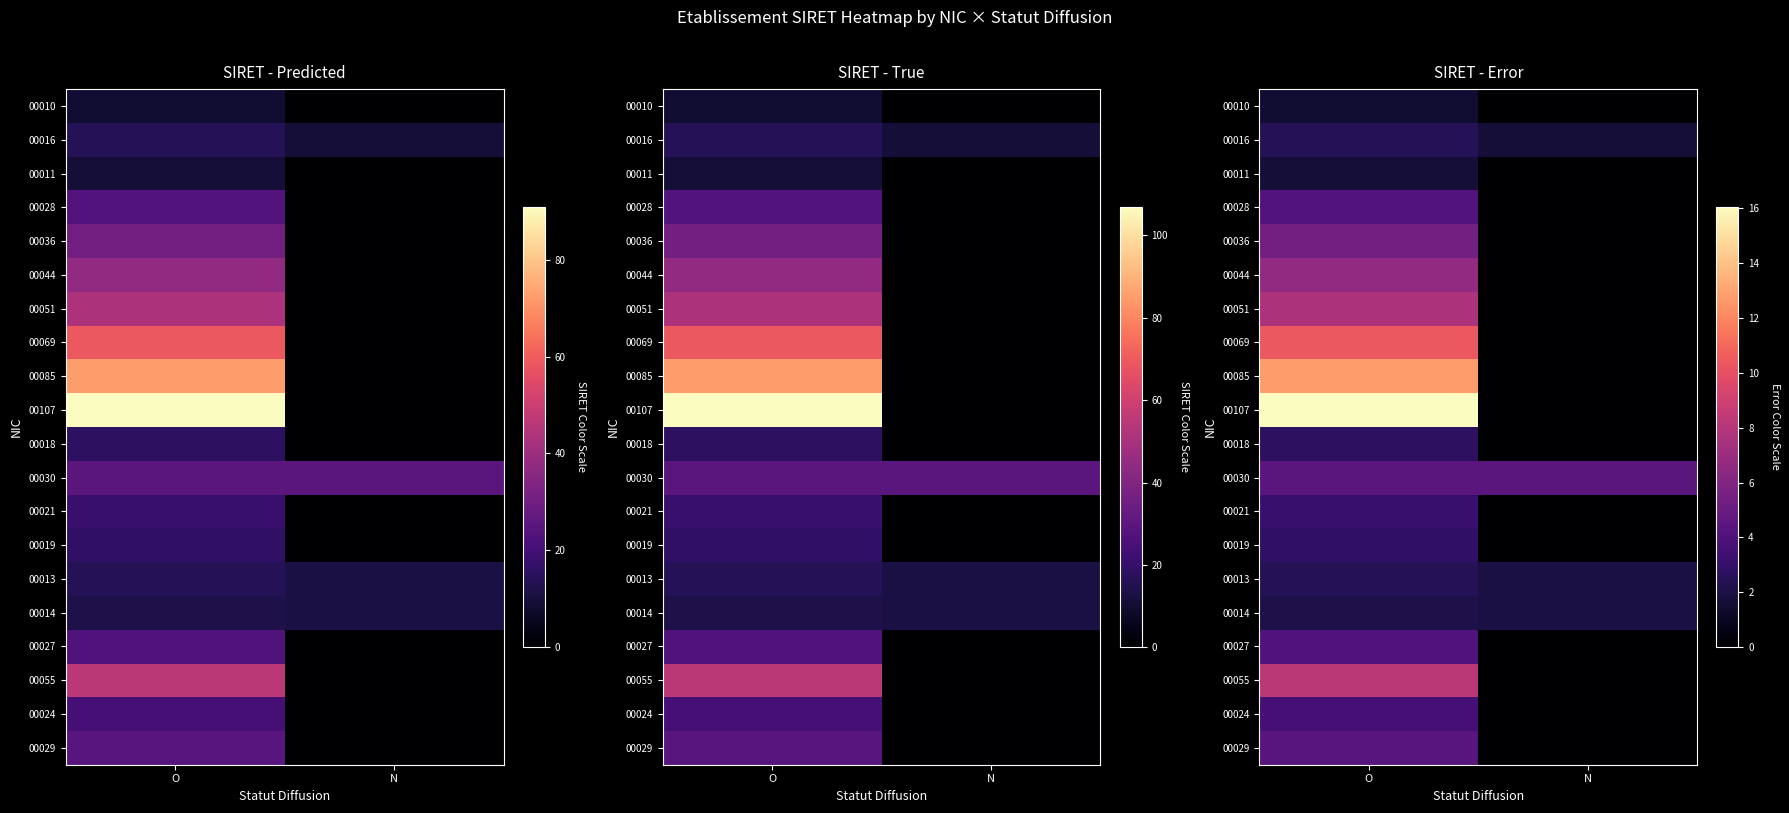

Which series changed the most between O and N?

00107